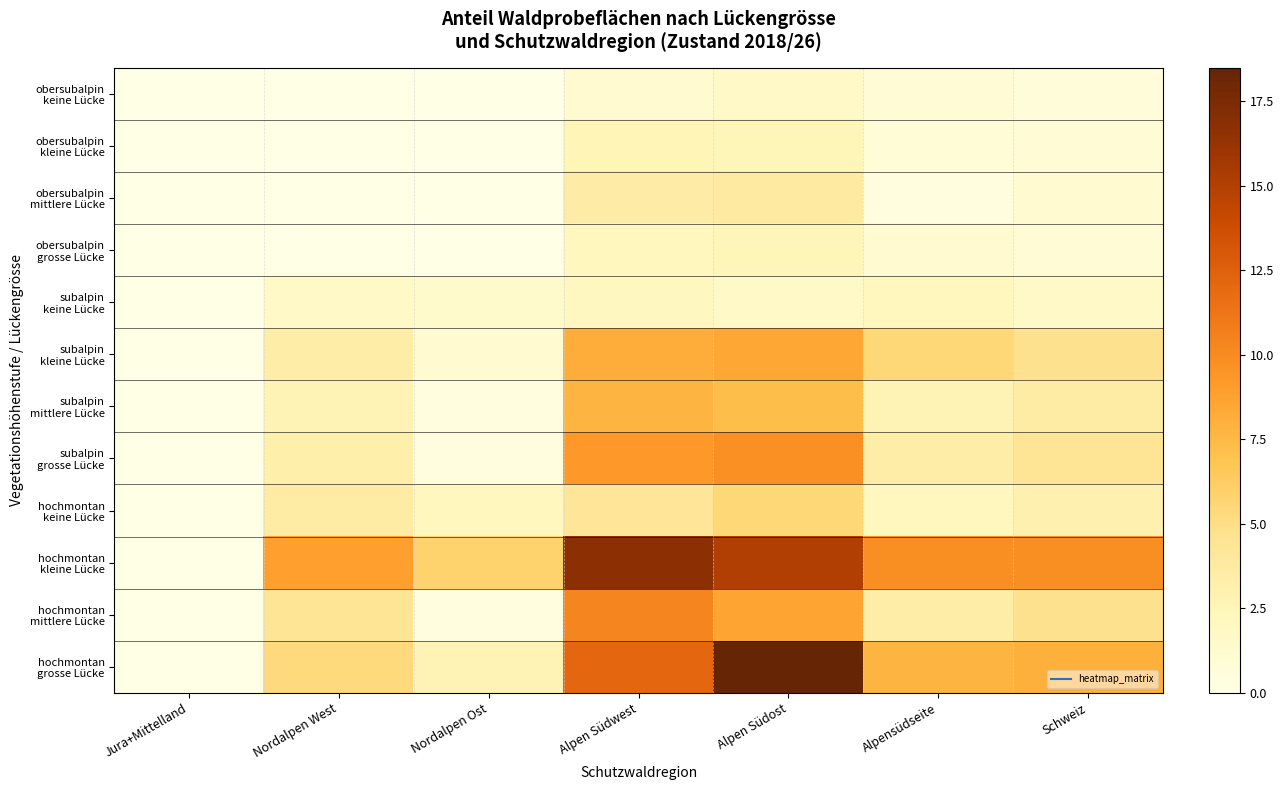

Rank the series by their maximum value, from highest to lowest.

hochmontan grosse Lücke, hochmontan kleine Lücke, hochmontan mittlere Lücke, subalpin grosse Lücke, subalpin kleine Lücke, subalpin mittlere Lücke, hochmontan keine Lücke, obersubalpin mittlere Lücke, obersubalpin kleine Lücke, obersubalpin grosse Lücke, subalpin keine Lücke, obersubalpin keine Lücke